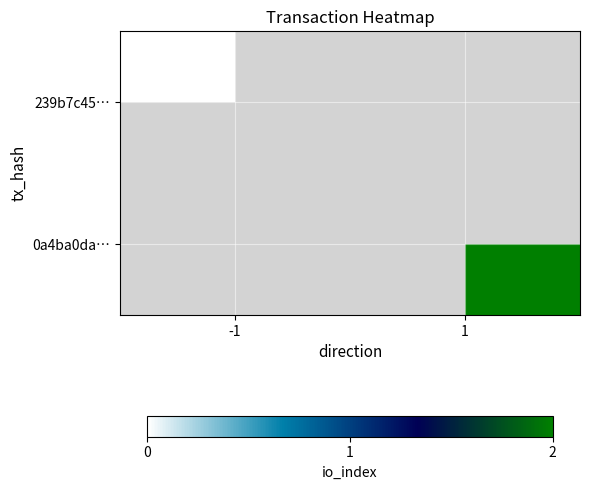

What is the maximum value shown in the chart?

2.0